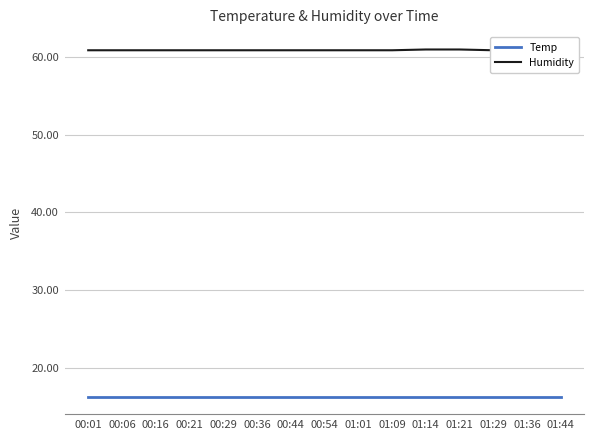

Which has a higher value, 01:44 or 00:54?

01:44